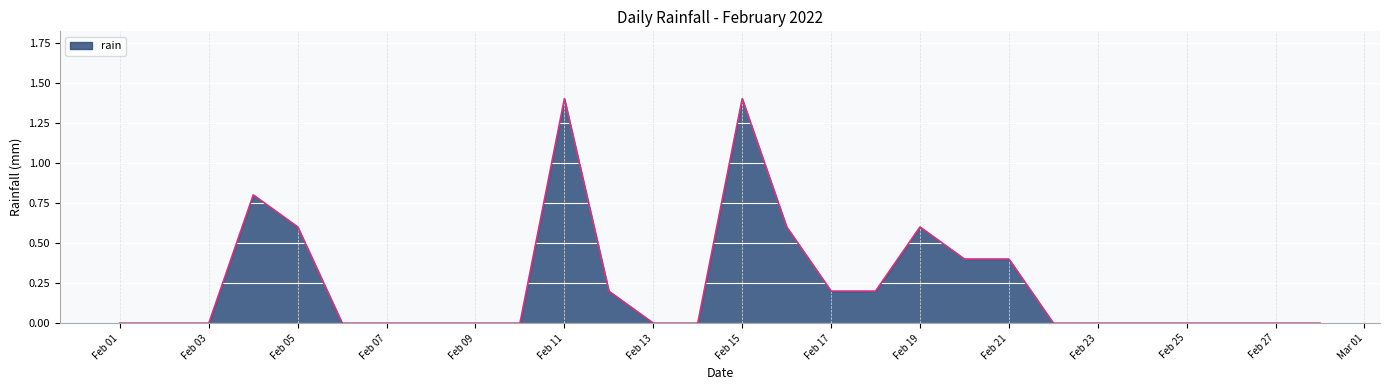

What is the maximum value shown in the chart?

1.4